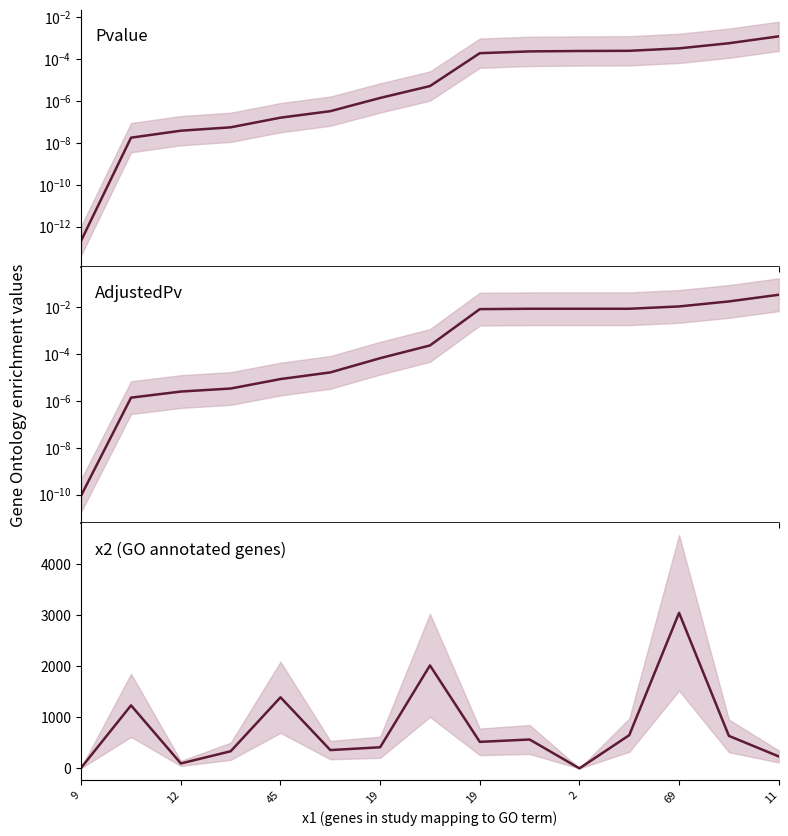

List the series in order of their peak value, highest first.

x2, AdjustedPv, Pvalue